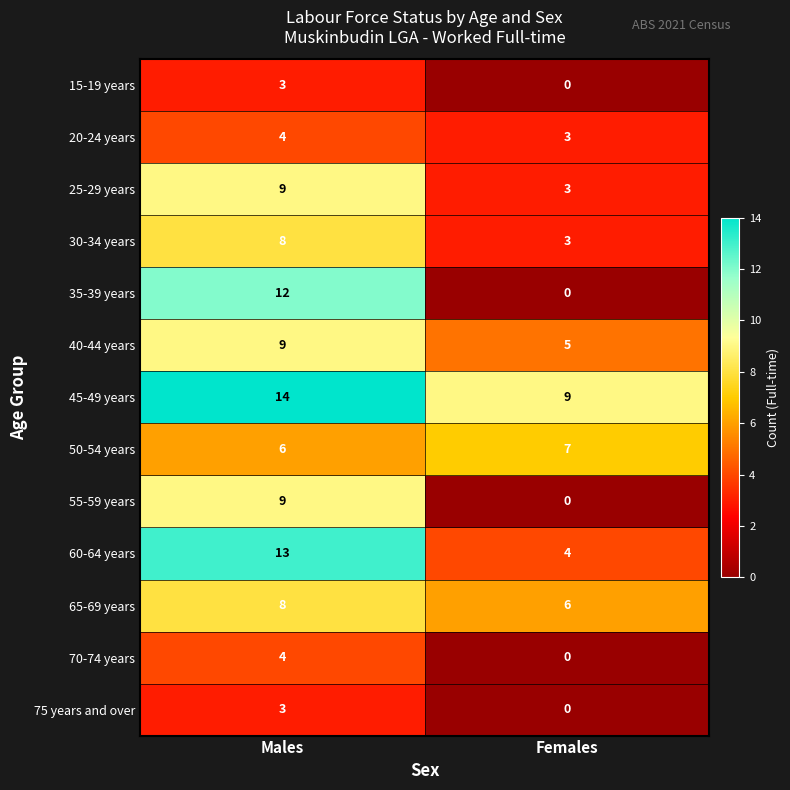

At which category is the sum across all series the highest?

Males